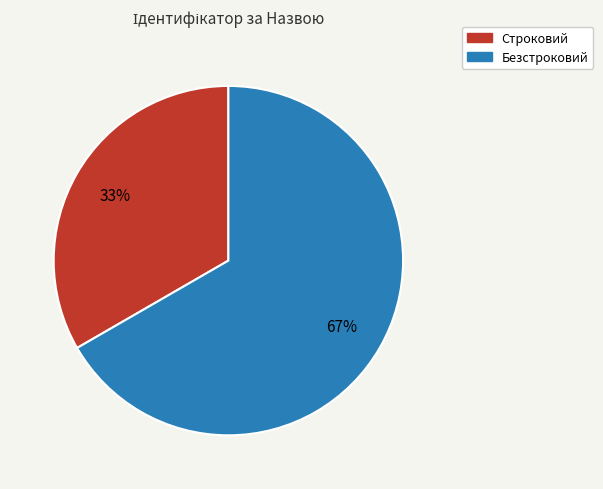

How many segments does this pie chart have?

2